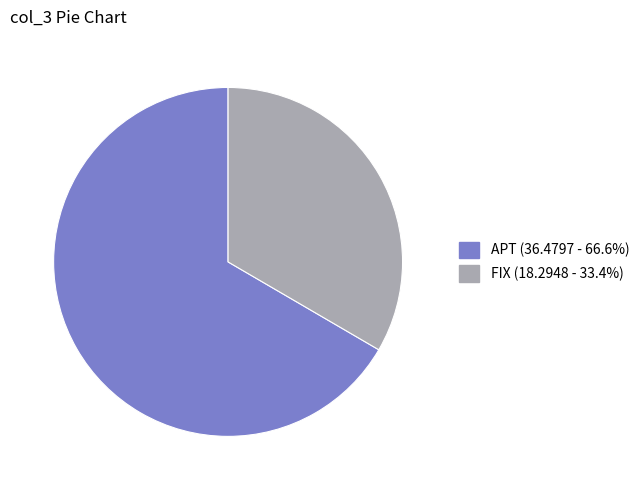

Does any single category account for the majority?

Yes